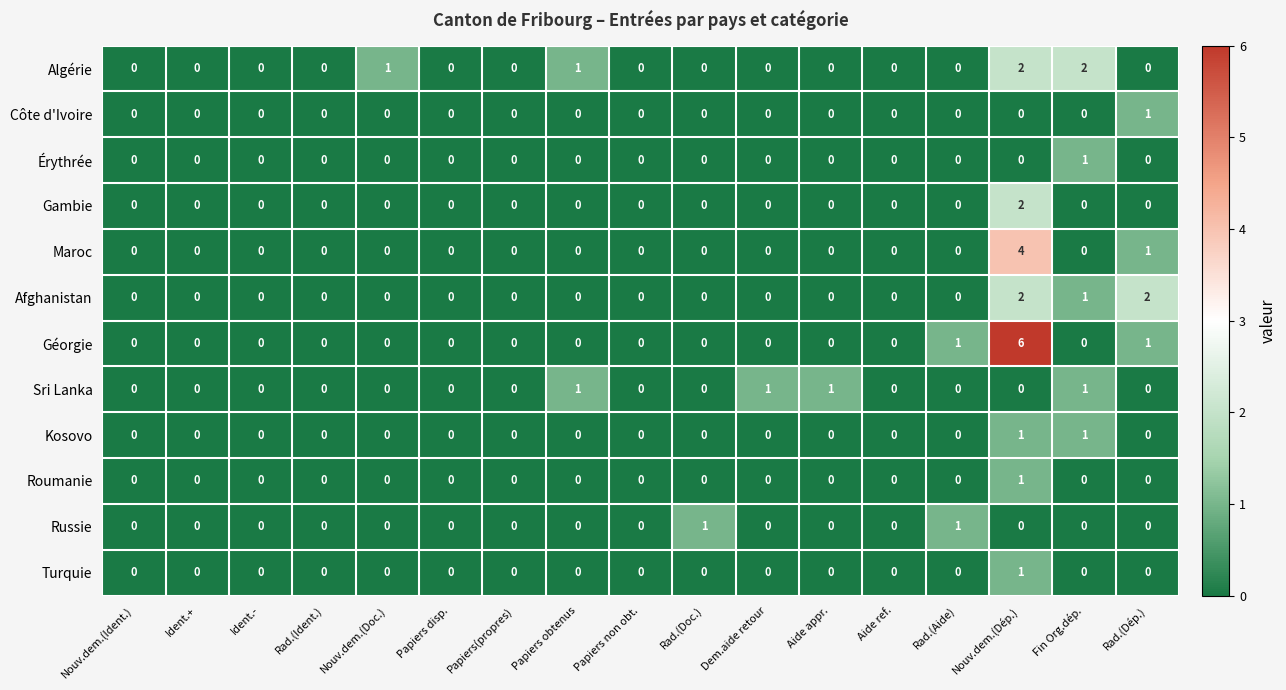

How many positive values does the Kosovo series have?

2